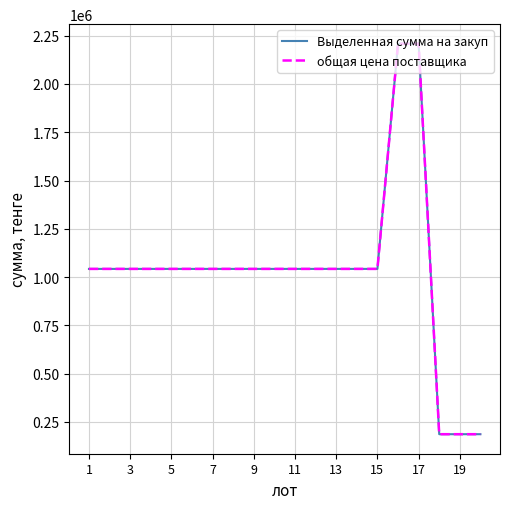

Is this an area chart (filled region under the line)?

No